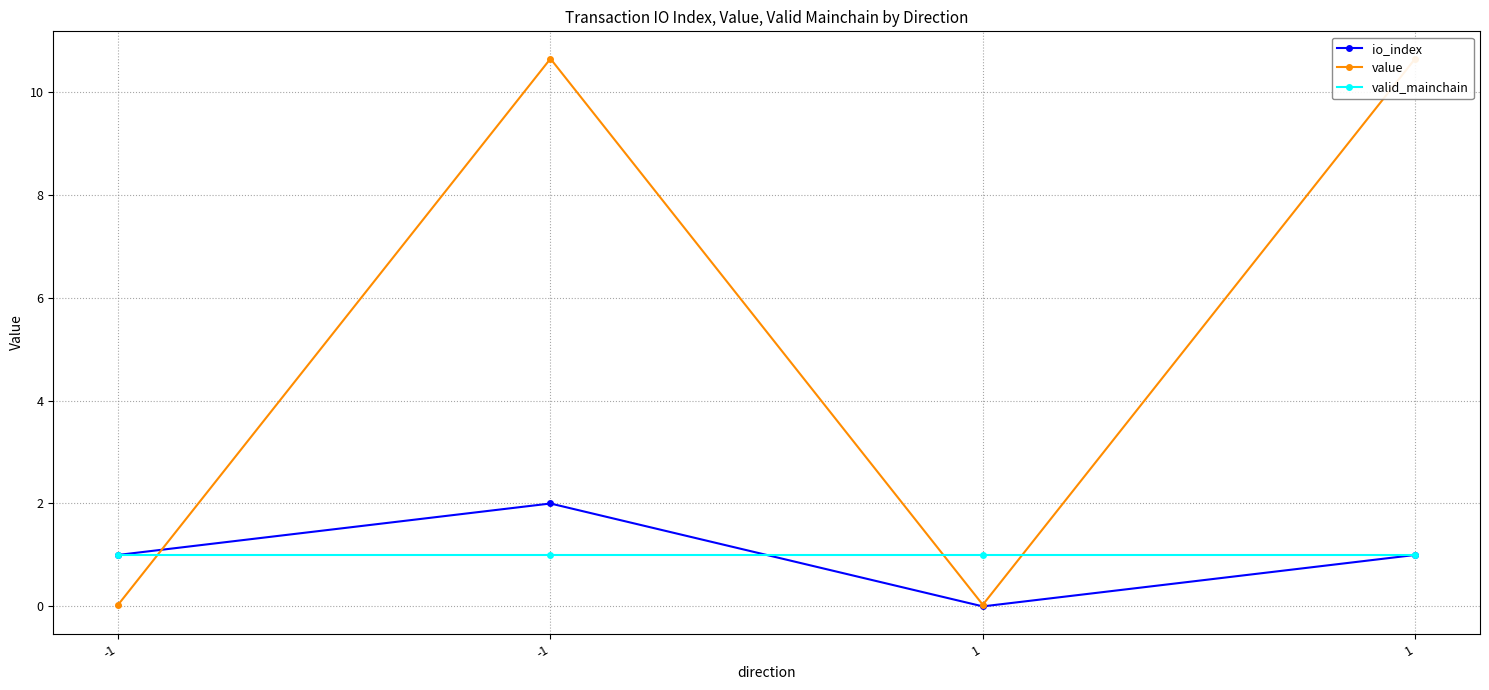

What is the difference between the maximum and minimum values in the io_index series?

2